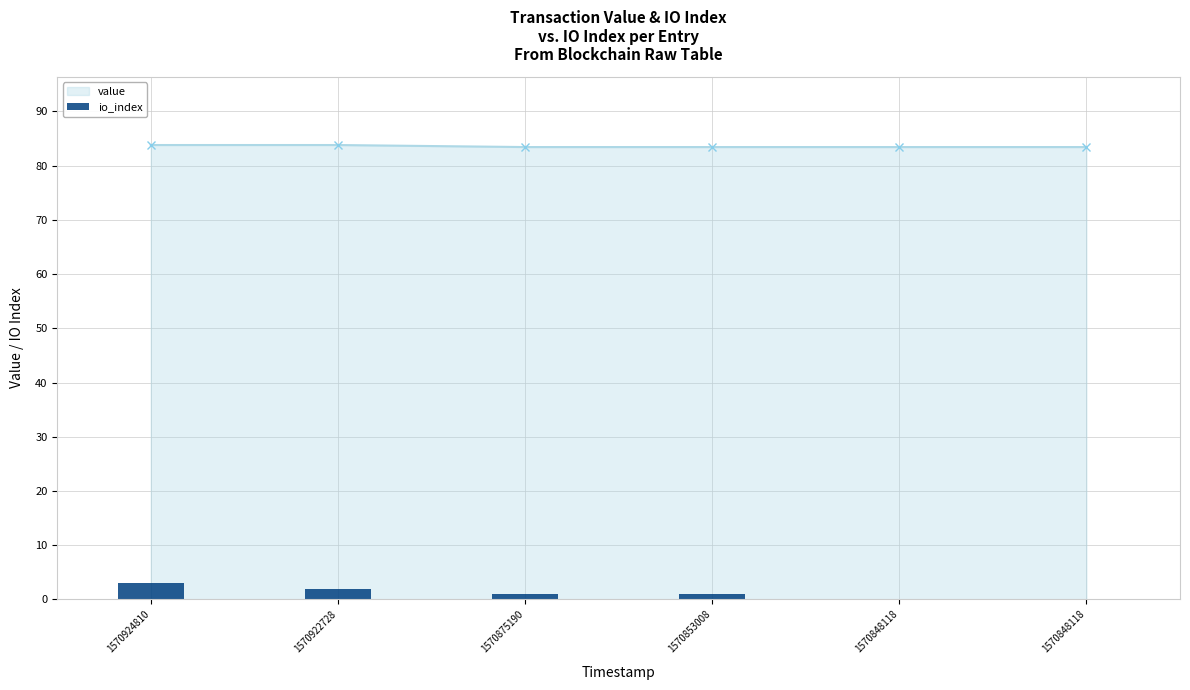

How many positive values are there?

4